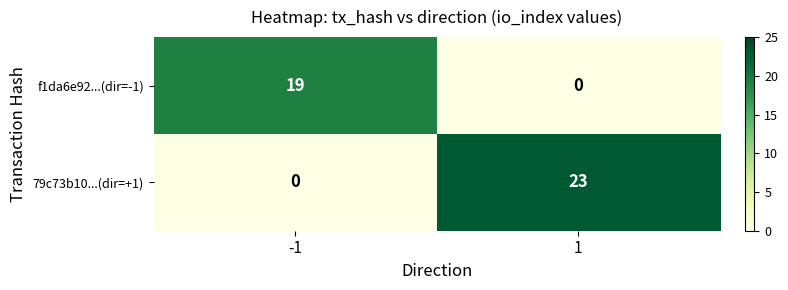

List the series in order of their peak value, lowest first.

f1da6e92...(dir=-1), 79c73b10...(dir=+1)